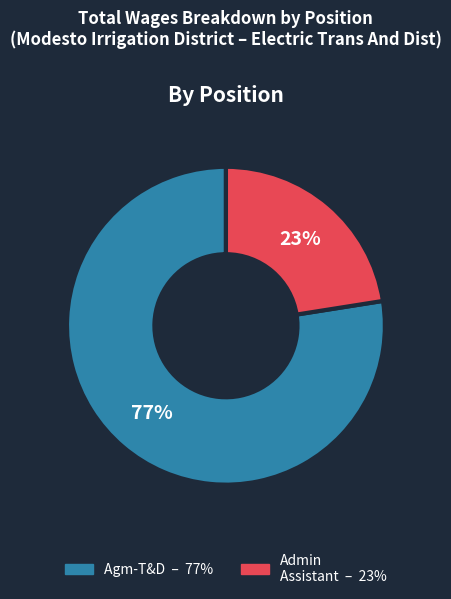

Is there a majority slice in this chart?

Yes